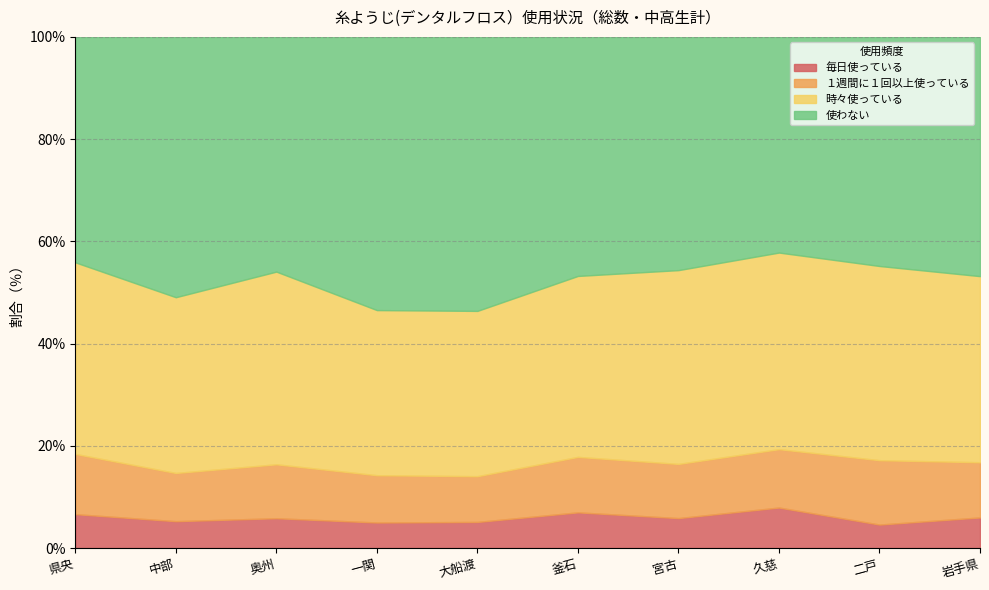

Count the number of categories in the chart.

10